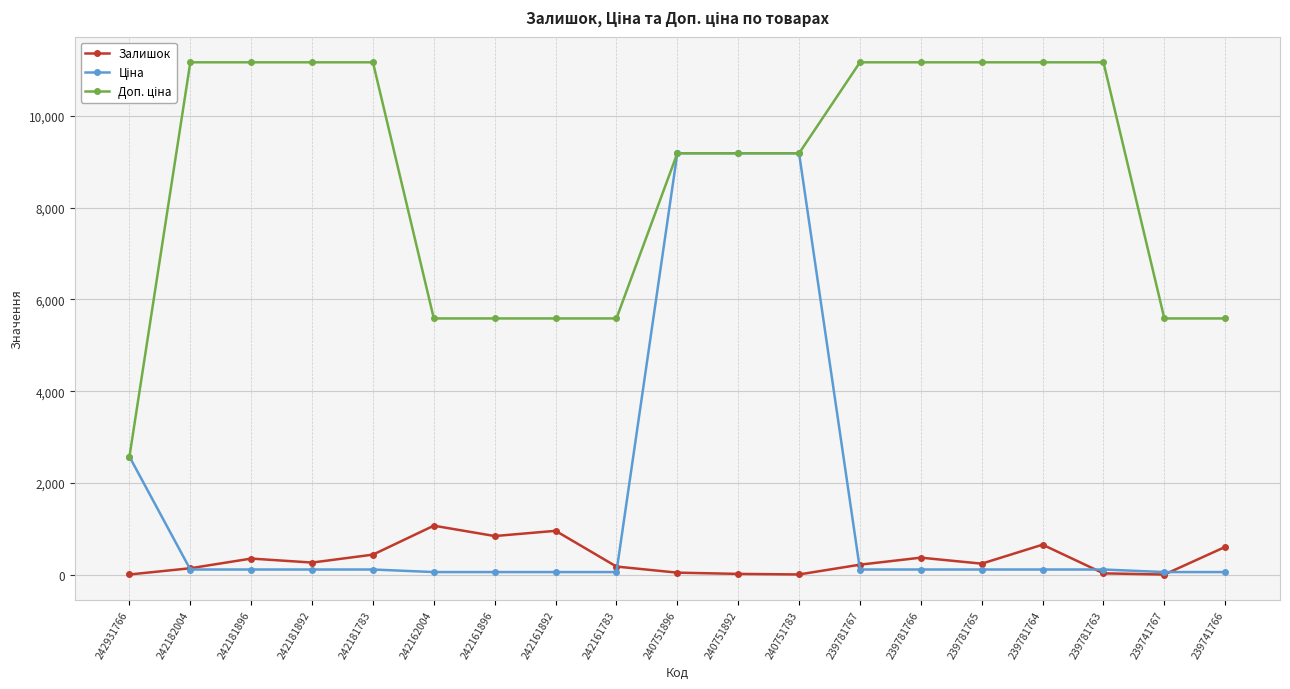

What is the value of the Залишок point at the 14th from the left?

370.0